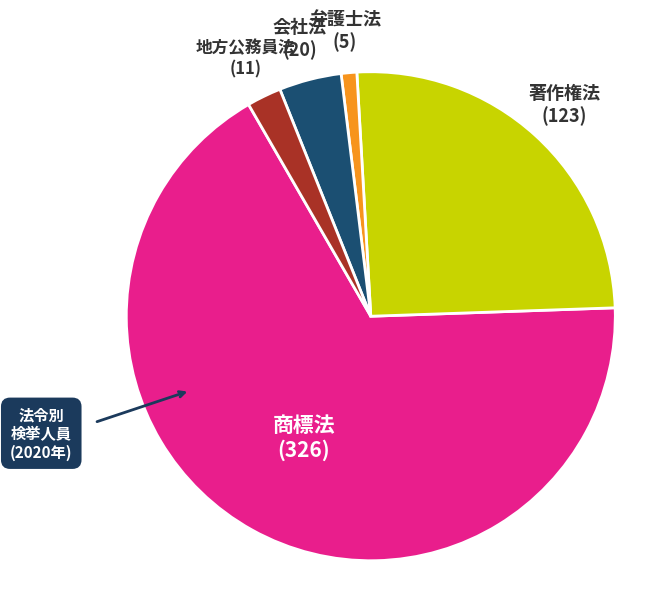

Does any single category account for the majority?

Yes